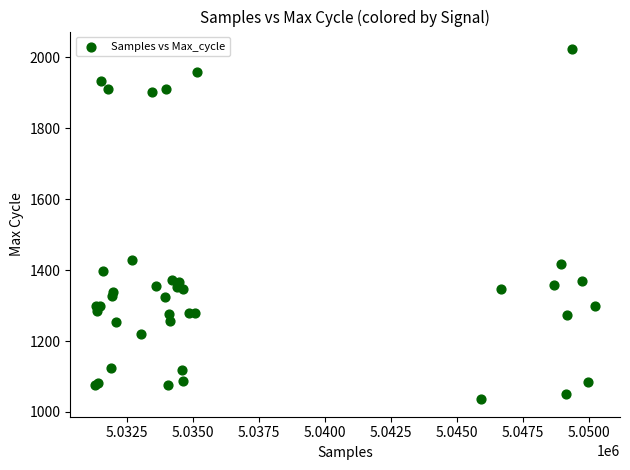

What Y value in the scatter plot is closest to 1529?

1429